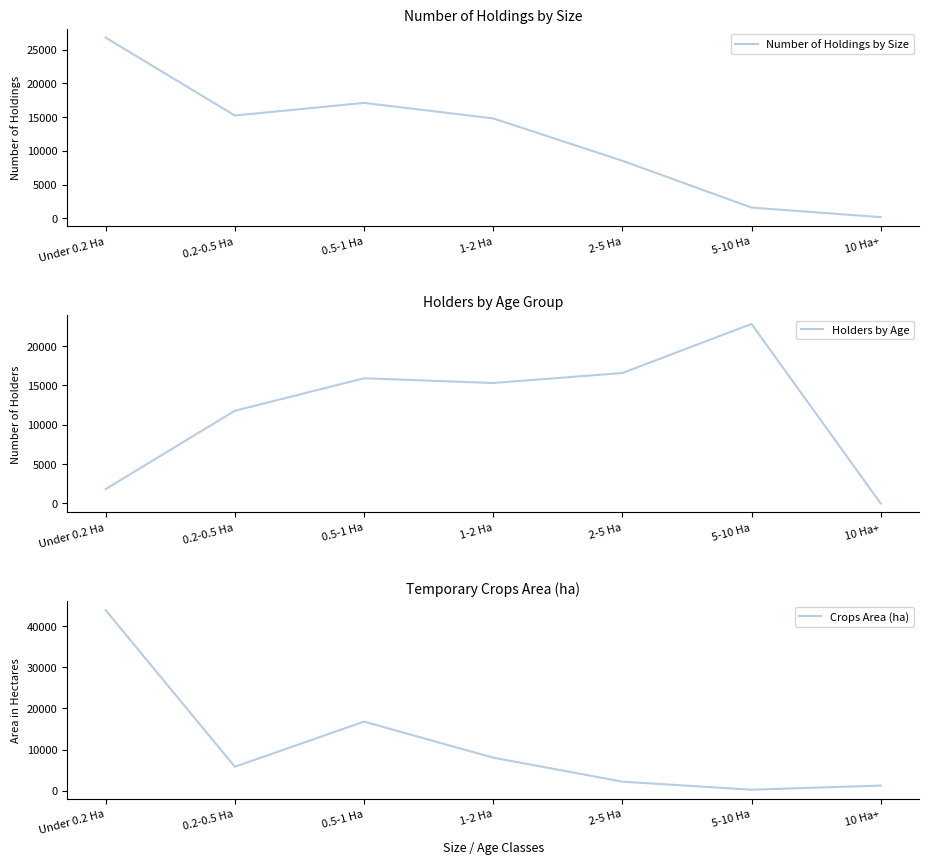

Which series ends up on top after the final intersection of Number of Holdings by Size and Holders by Age?

Number of Holdings by Size